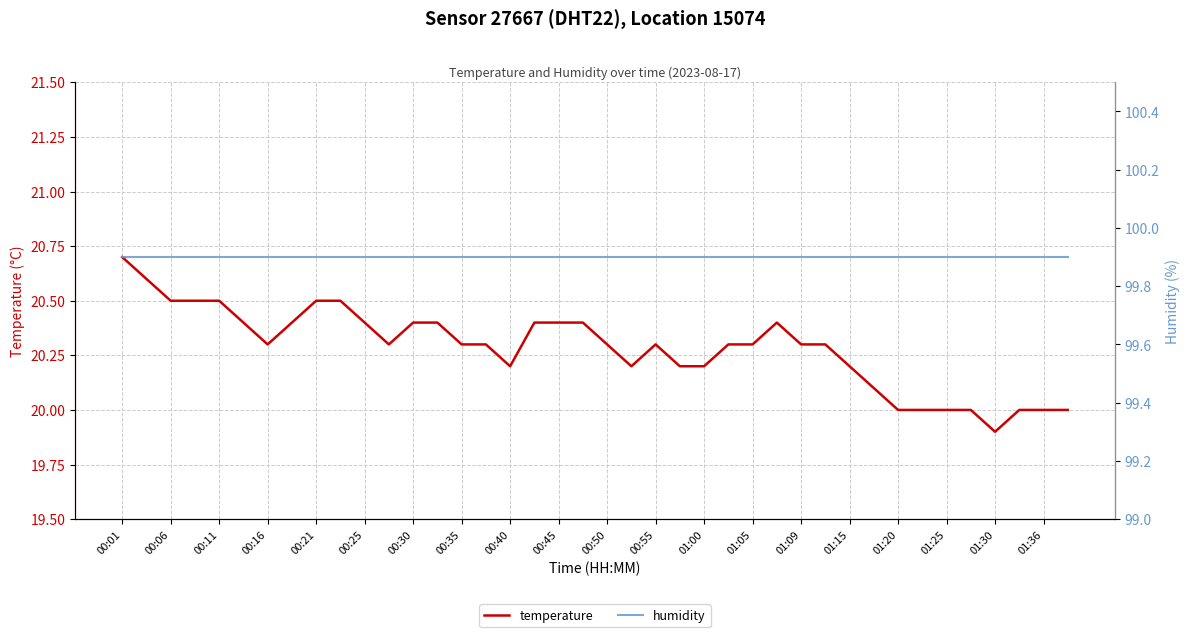

At which label does temperature reach its minimum?

01:30